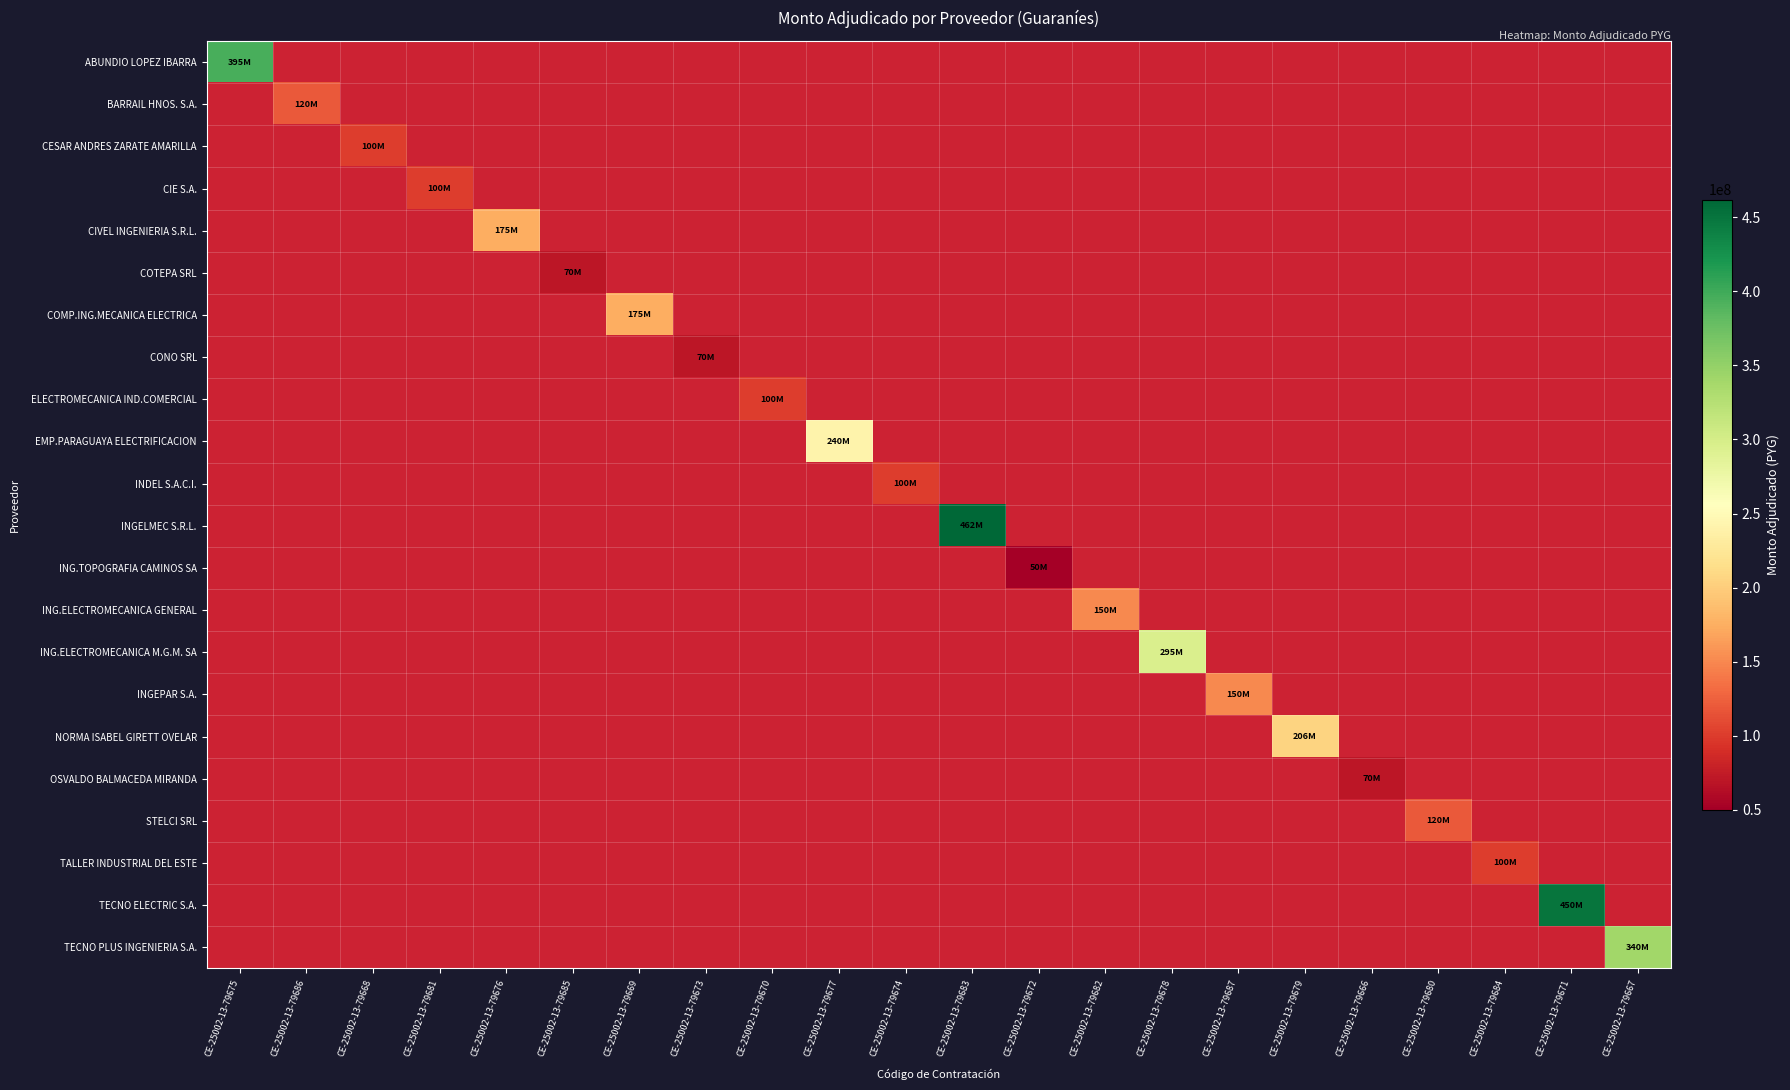

Which category has the highest value across all series?

CE-25002-13-79683